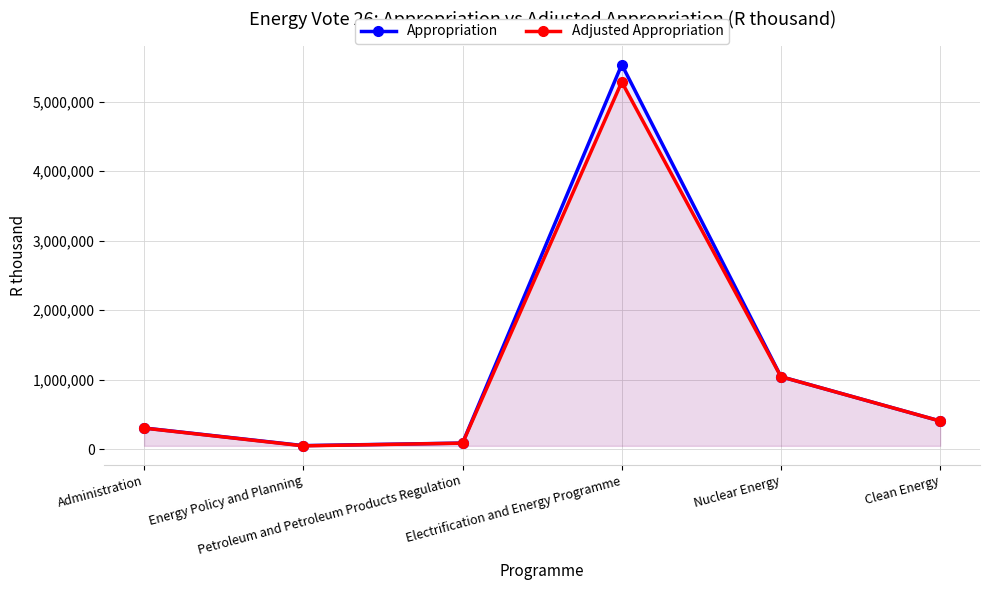

Rank the series by their maximum value, from lowest to highest.

Adjusted Appropriation, Appropriation